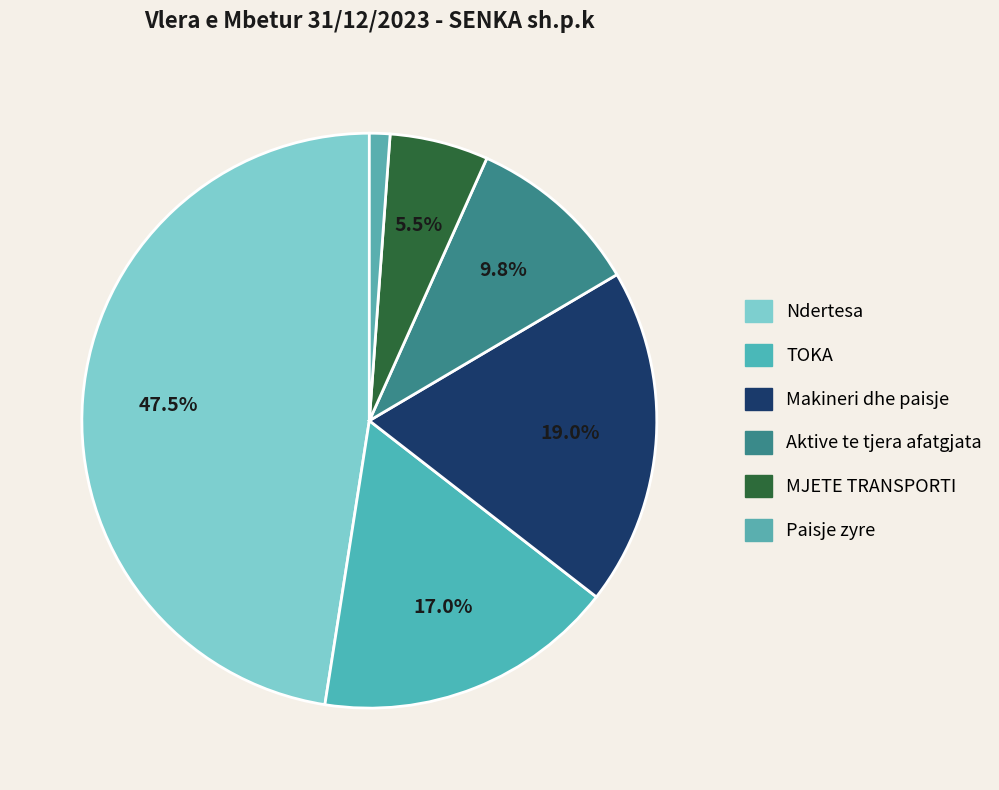

Does Aktive te tjera afatgjata represent more than half of the total?

No